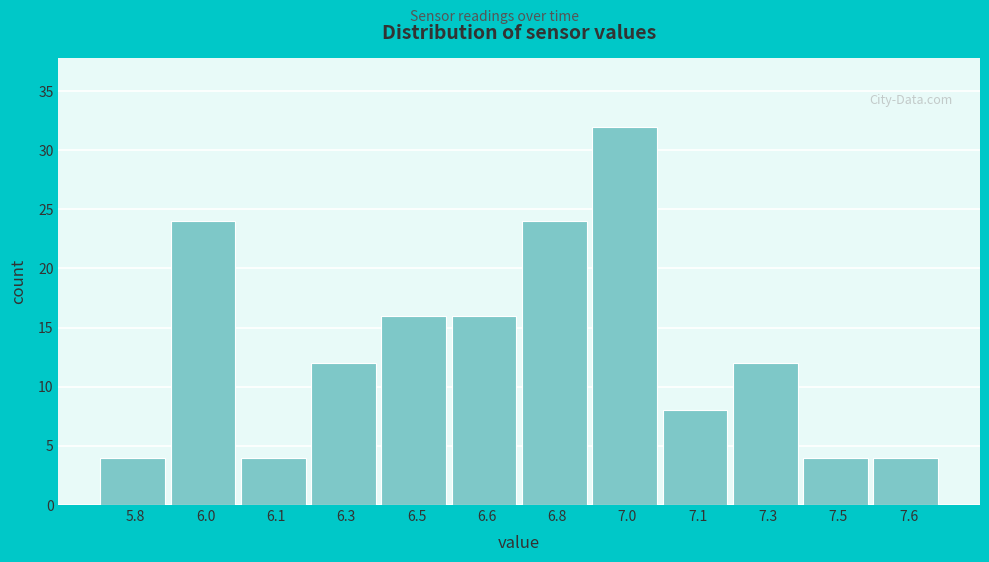

Reading left to right, extract all data points from this chart.

5.8=4	6.0=24	6.1=4	6.3=12	6.5=16	6.6=16	6.8=24	7.0=32	7.1=8	7.3=12	7.5=4	7.6=4